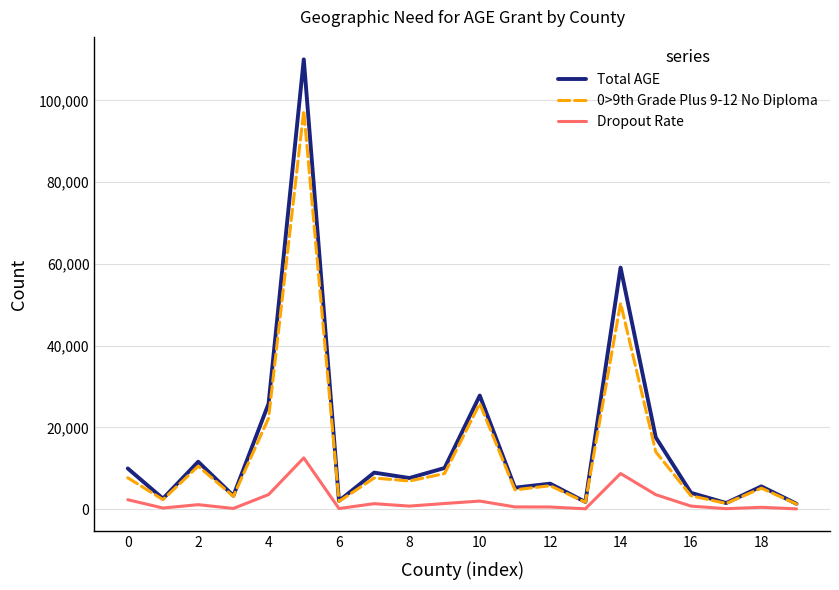

Which series has the widest spread of values?

Total AGE